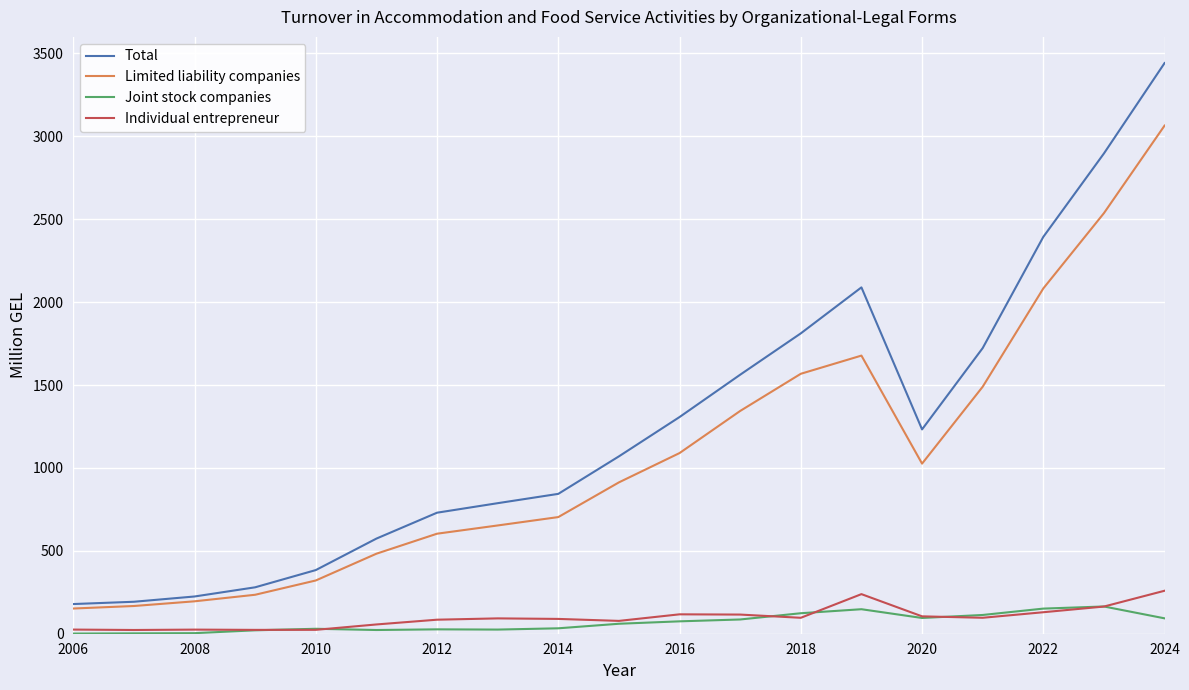

Which series has the largest total across all categories?

Total